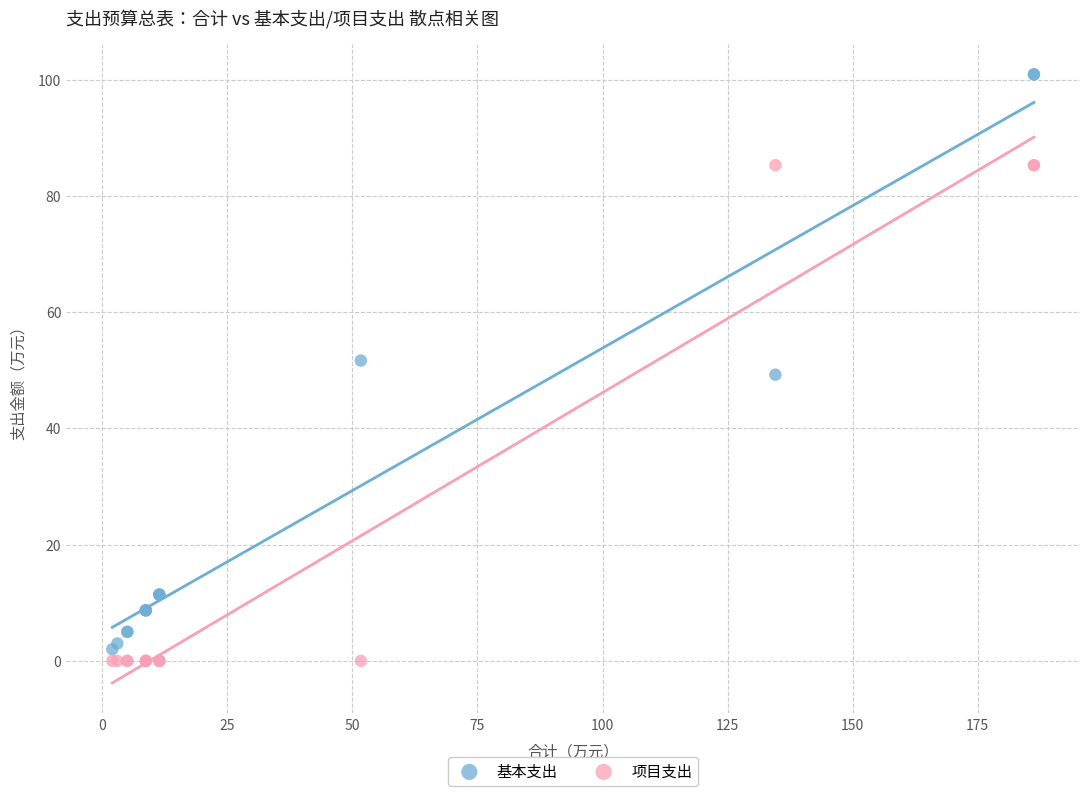

What is the X range (max minus min) for the scatter plot?

184.2